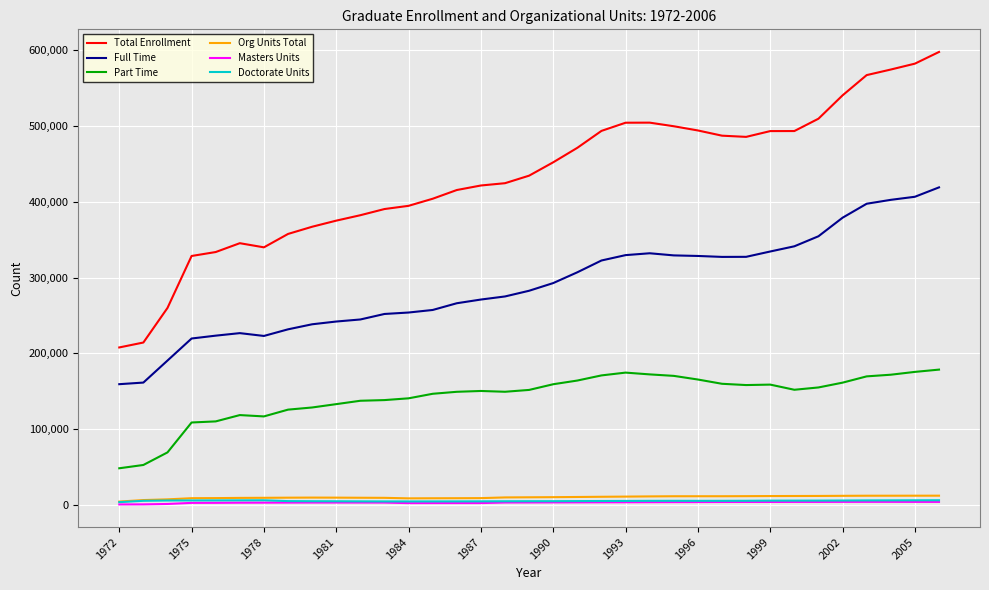

Which series has the largest total across all categories?

Total Enrollment